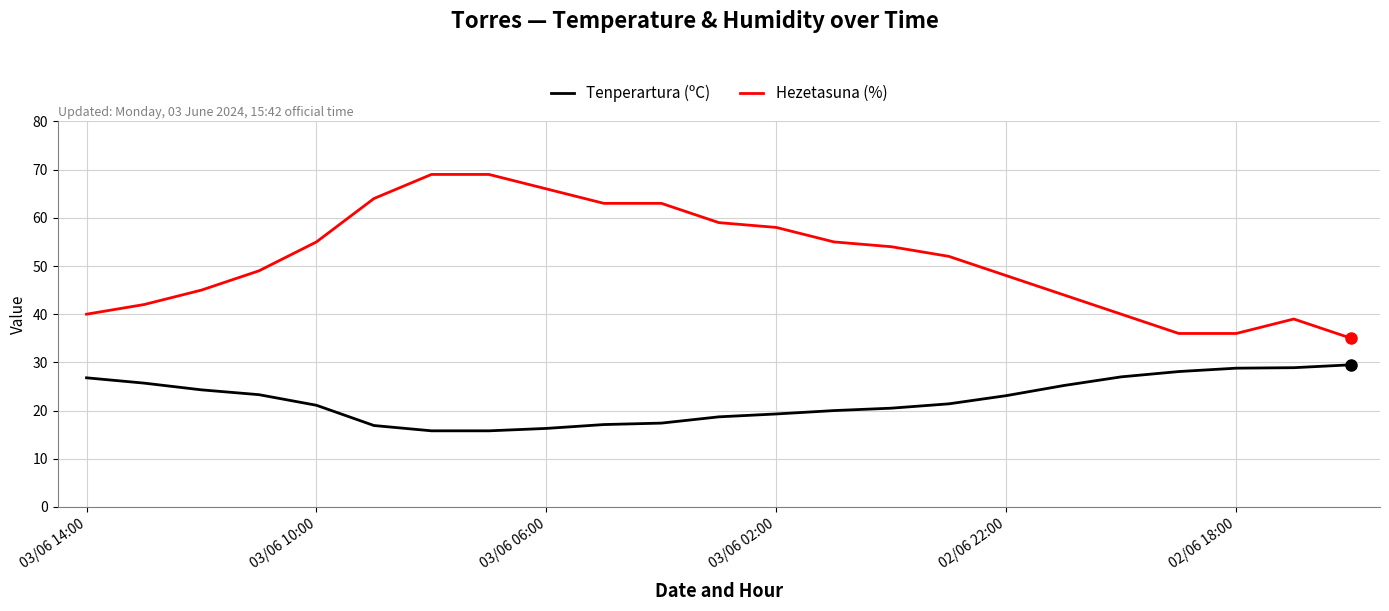

Which series has the largest total across all categories?

Hezetasuna (%)